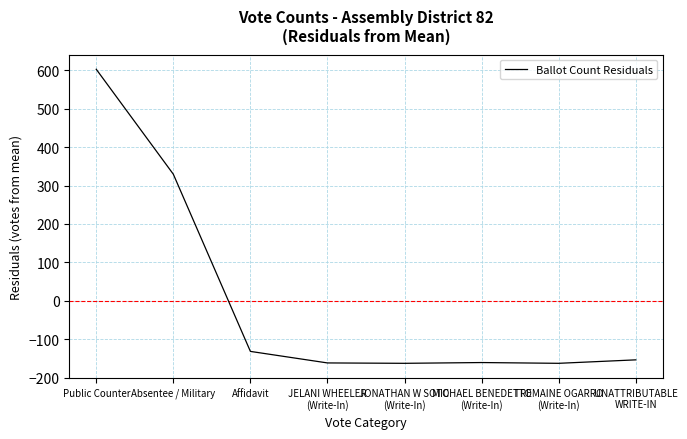

Where is the data nearest to the value 220?

Absentee / Military